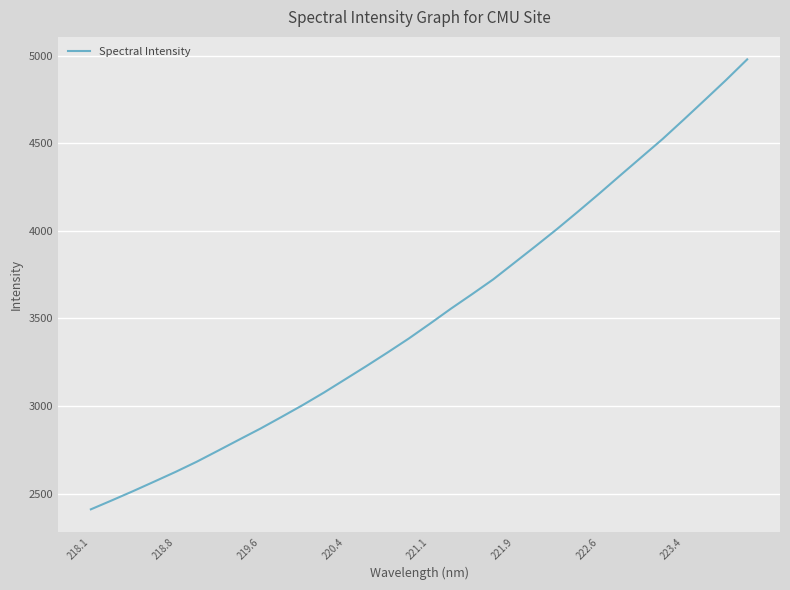

What is the difference between the maximum and minimum values?

2568.6